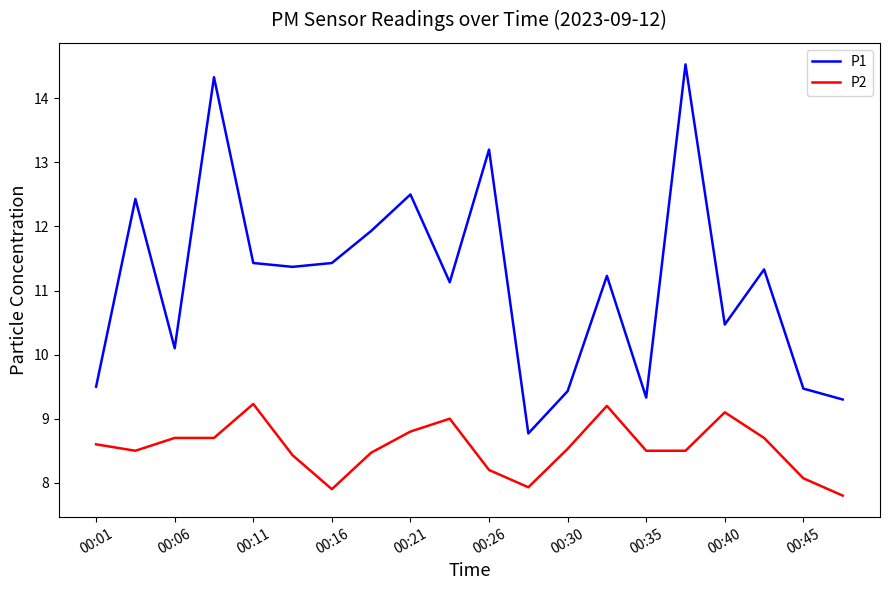

Which series has the largest total across all categories?

P1